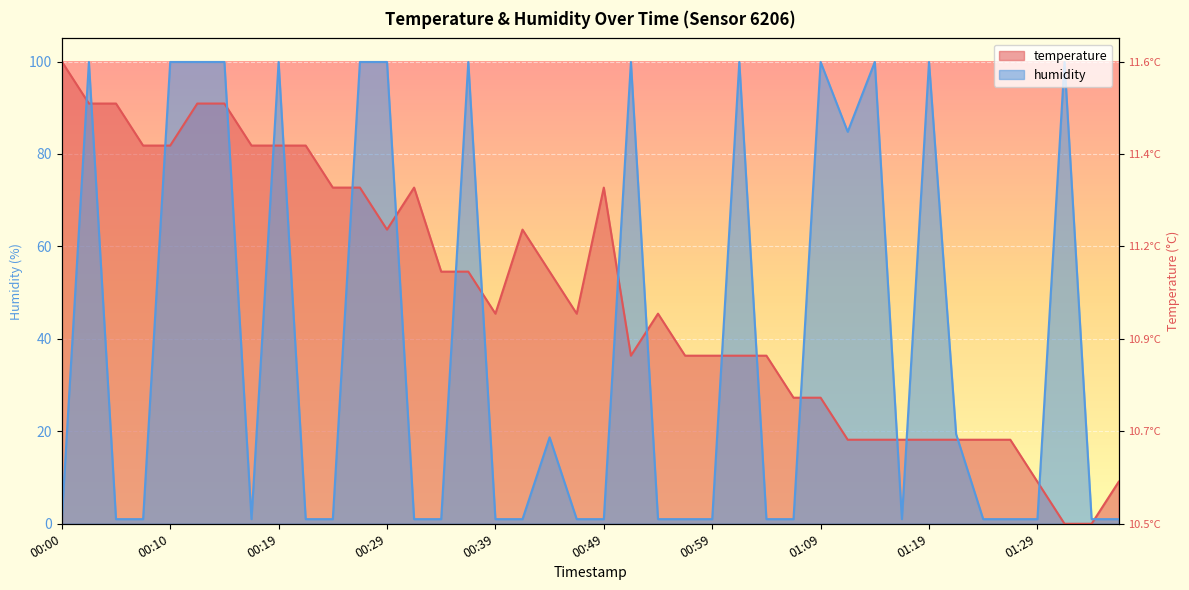

The value of temperature at 00:10 is 81.8. True or false?

True